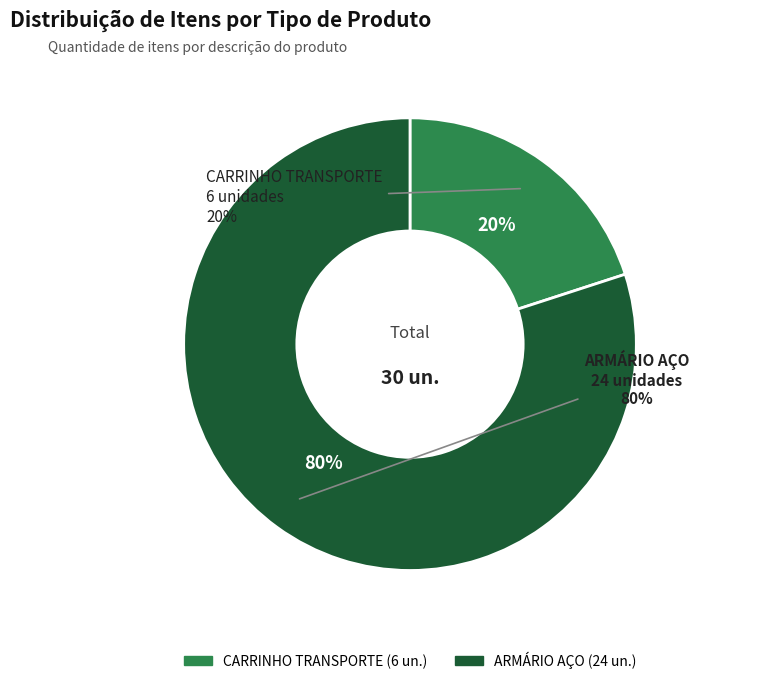

Count the number of slices in the pie.

2